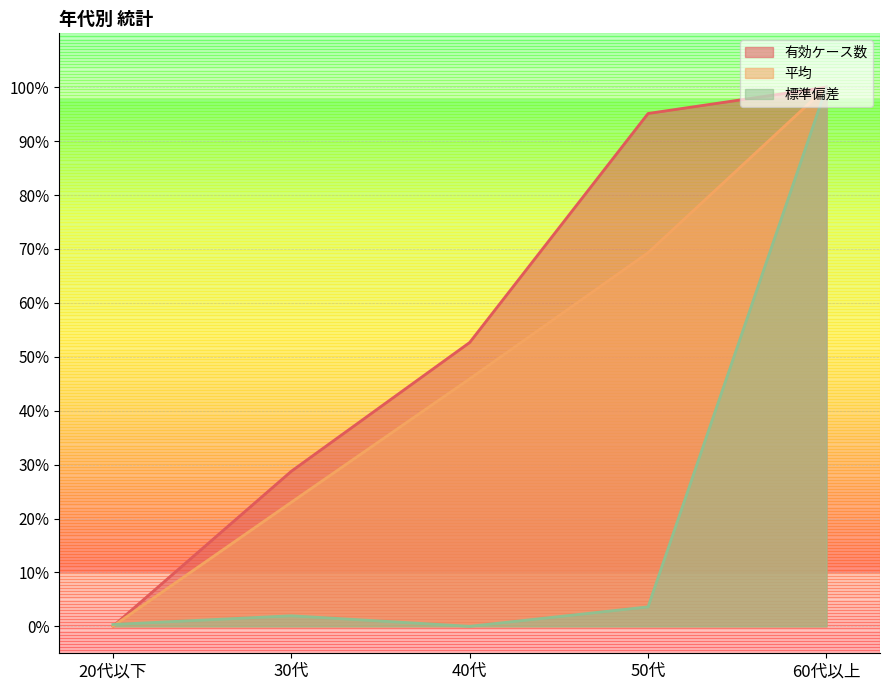

At which label is 平均 closest to 50?

40代